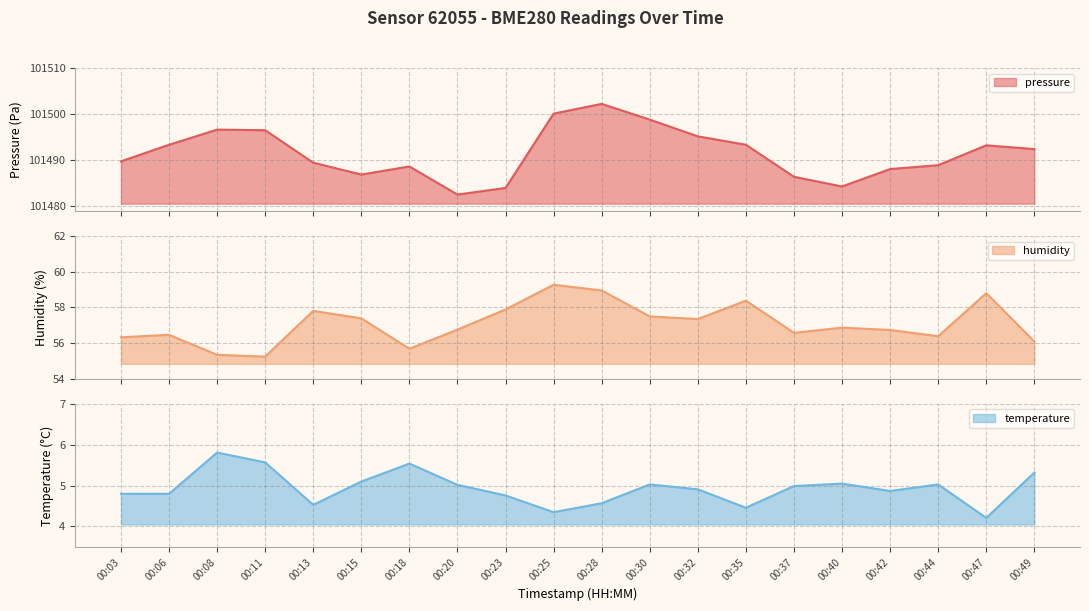

At which category does the chart reach its minimum across all series?

00:47